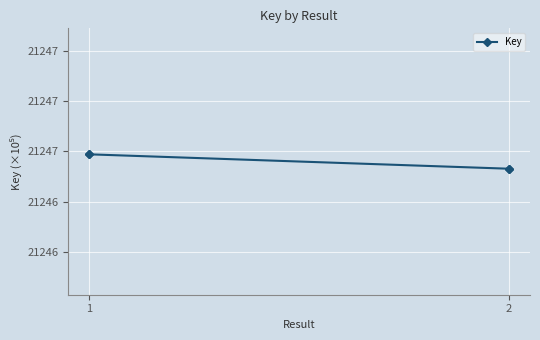

How many lines are shown in the chart?

1